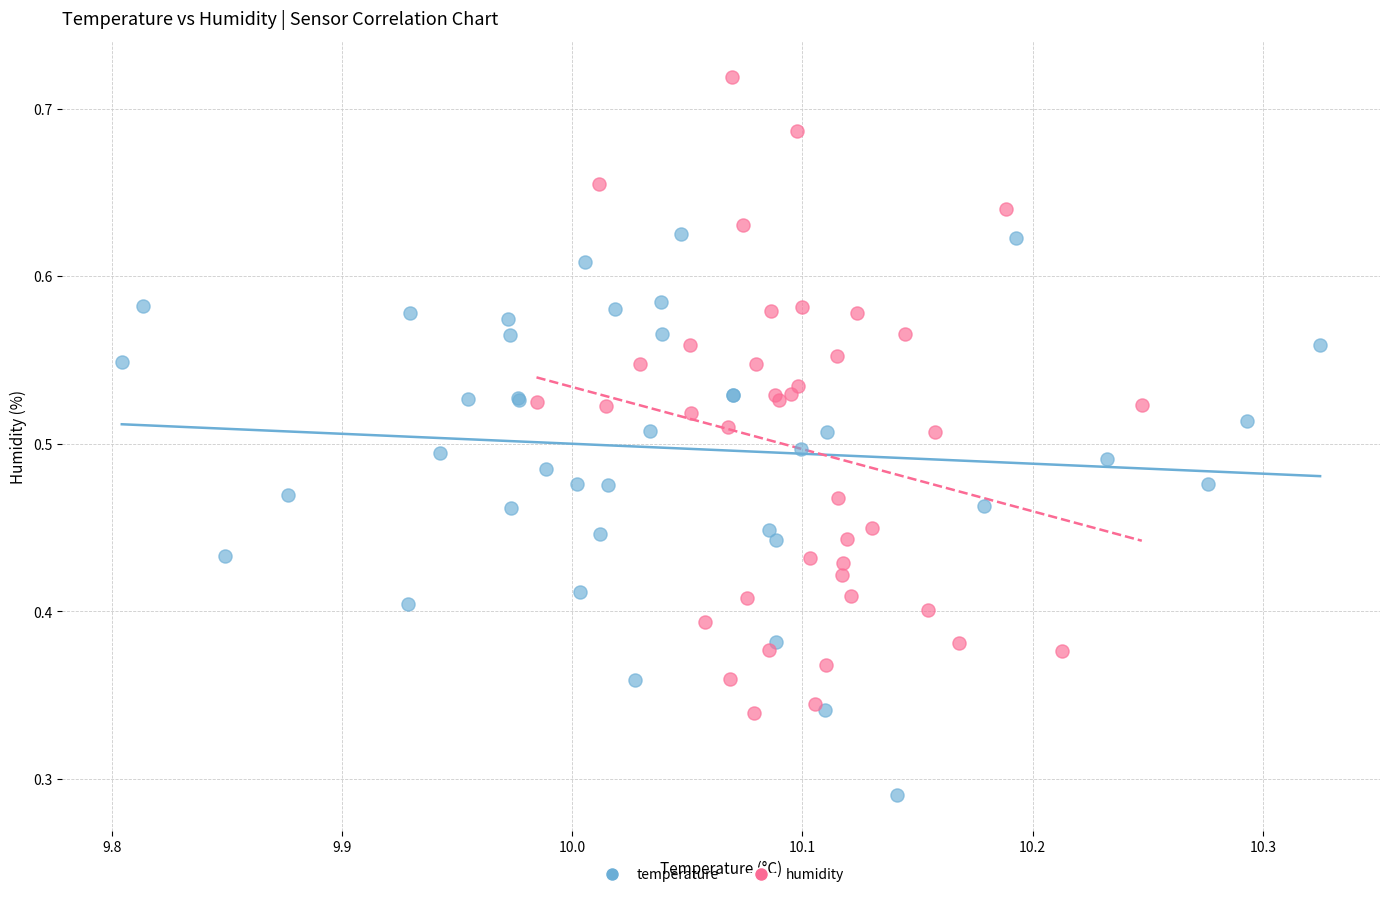

Which series reaches the maximum Y coordinate?

humidity